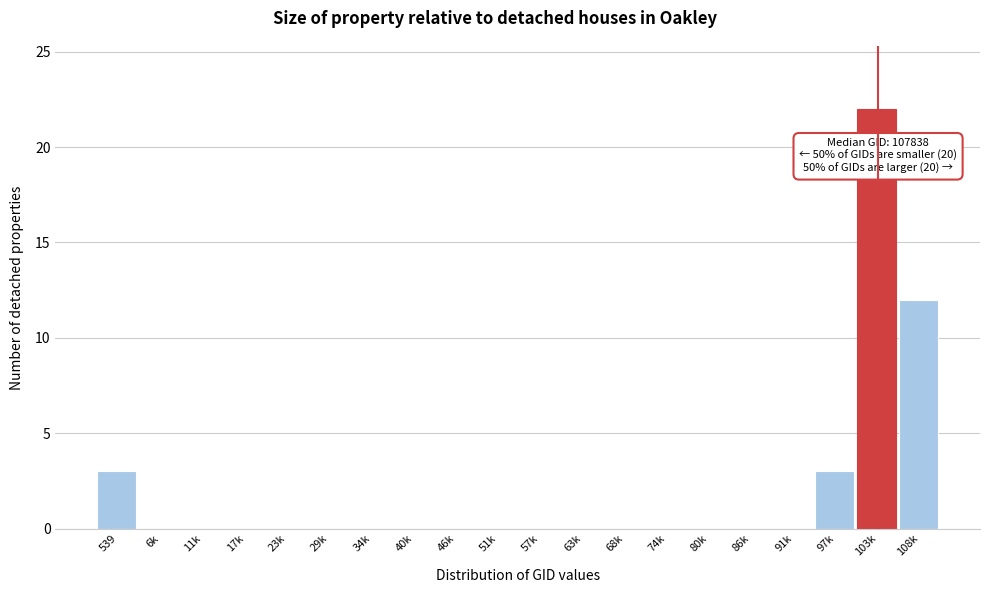

Reading left to right, what are all the values shown in this chart?

539=3	6k=0	11k=0	17k=0	23k=0	29k=0	34k=0	40k=0	46k=0	51k=0	57k=0	63k=0	68k=0	74k=0	80k=0	86k=0	91k=0	97k=3	103k=22	108k=12